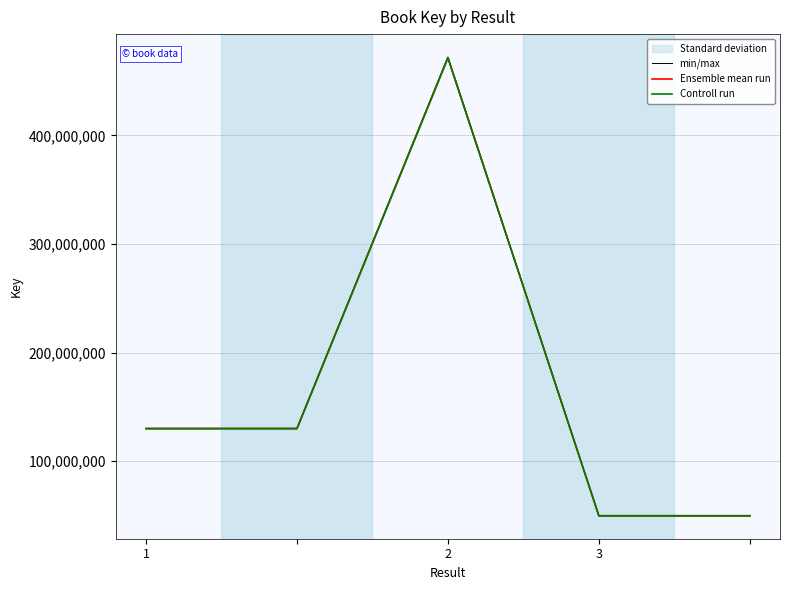

What is the lowest value of the Ensemble mean run series?

49845837.0